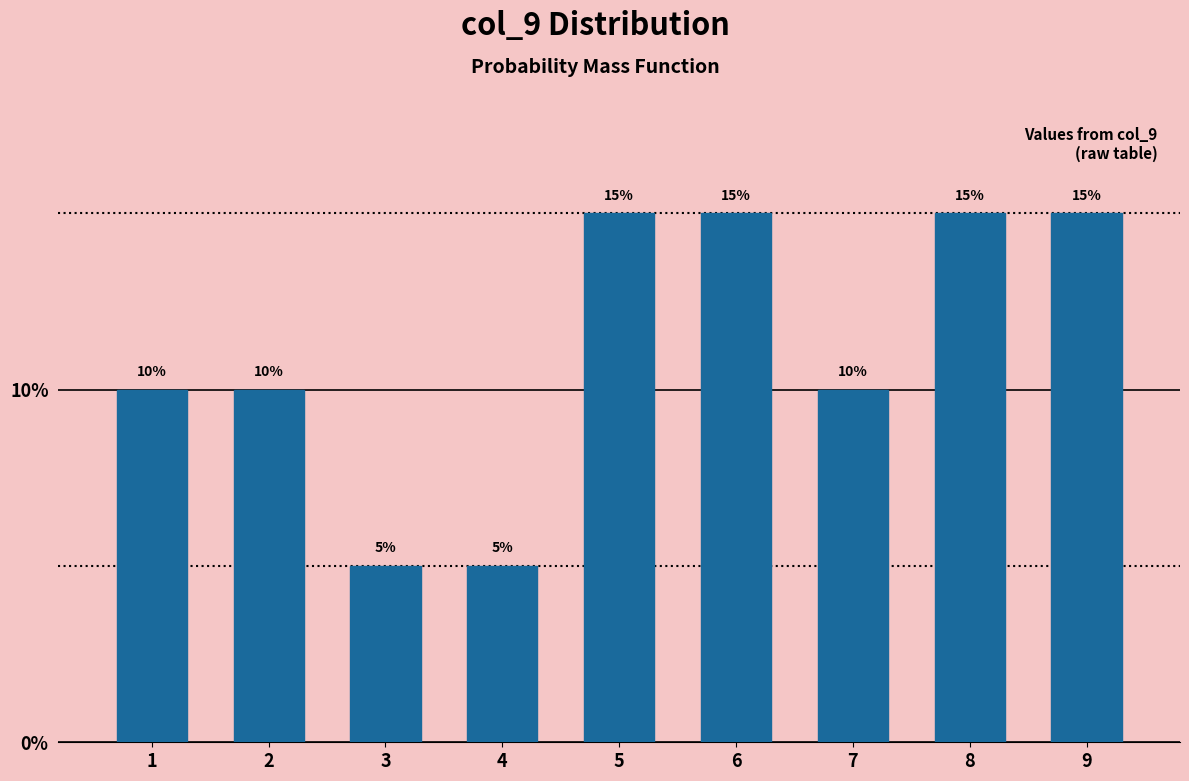

Reading left to right, what are all the values shown in this chart?

1=10	2=10	3=5	4=5	5=15	6=15	7=10	8=15	9=15